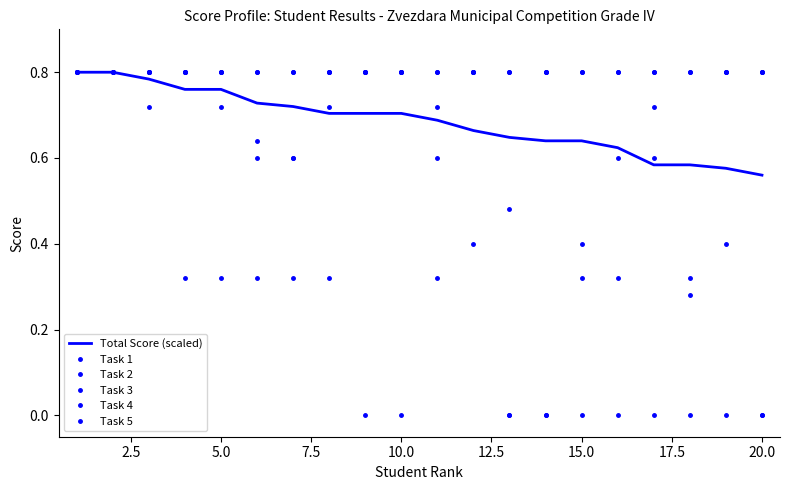

How many lines are shown in the chart?

6